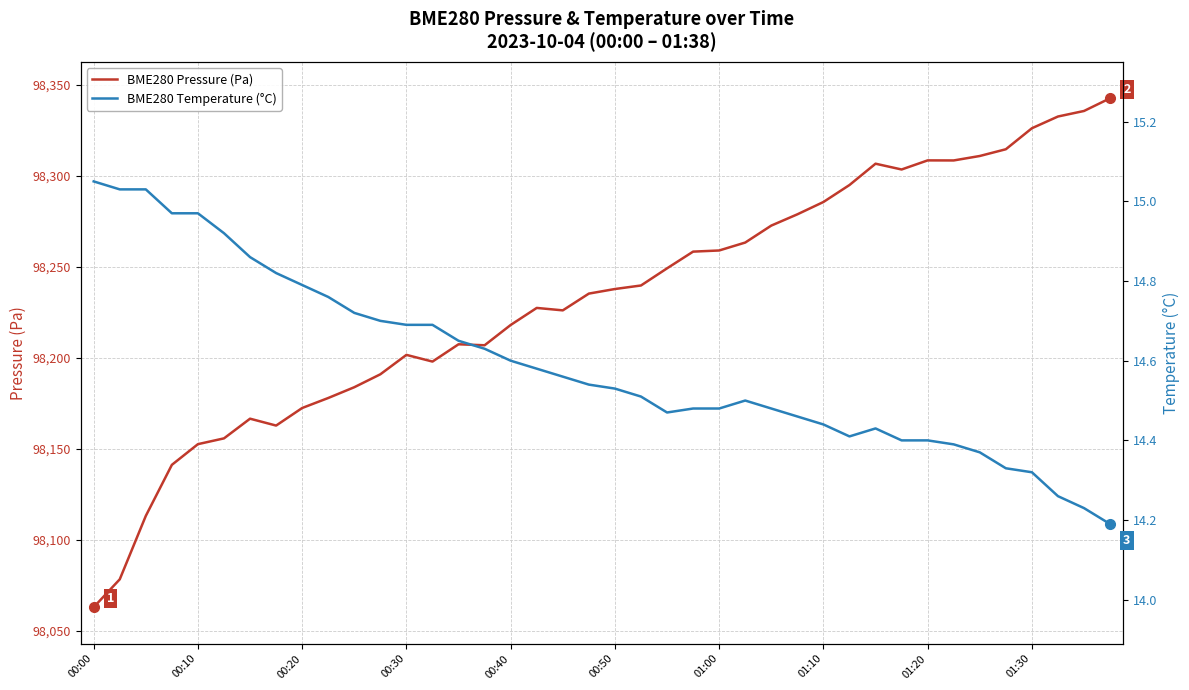

Reading right to left, extract all data points from this chart.

BME280 Pressure (Pa): 98342.7	98335.7	98332.6	98326.2	98314.6	98310.9	98308.5	98308.5	98303.5	98306.7	98295.0	98285.6	98278.9	98272.7	98263.3	98259.0	98258.4	98249.2	98239.7	98237.8	98235.3	98226.1	98227.4	98218.0	98206.9	98207.4	98197.9	98201.6	98190.9	98183.8	98177.9	98172.4	98162.7	98166.5	98155.7	98152.5	98141.1	98113.0	98078.1	98062.8
BME280 Temperature (°C): 14.2	14.2	14.3	14.3	14.3	14.4	14.4	14.4	14.4	14.4	14.4	14.4	14.5	14.5	14.5	14.5	14.5	14.5	14.5	14.5	14.5	14.6	14.6	14.6	14.6	14.7	14.7	14.7	14.7	14.7	14.8	14.8	14.8	14.9	14.9	15.0	15.0	15.0	15.0	15.1